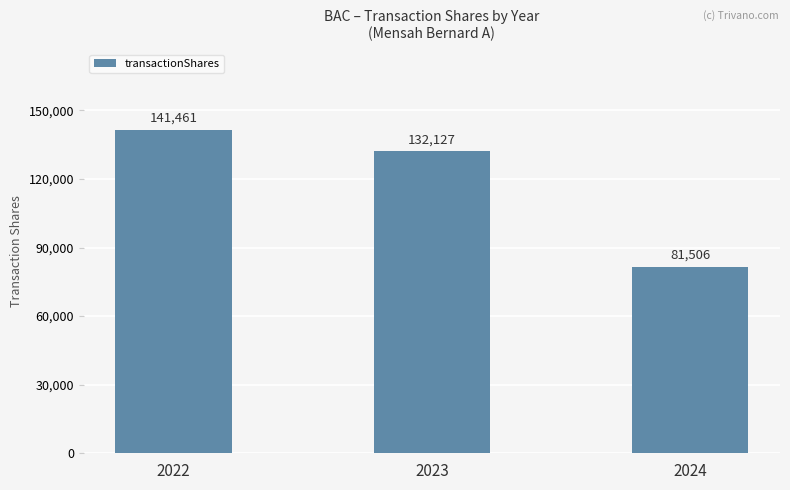

How many categories are shown in the chart?

3